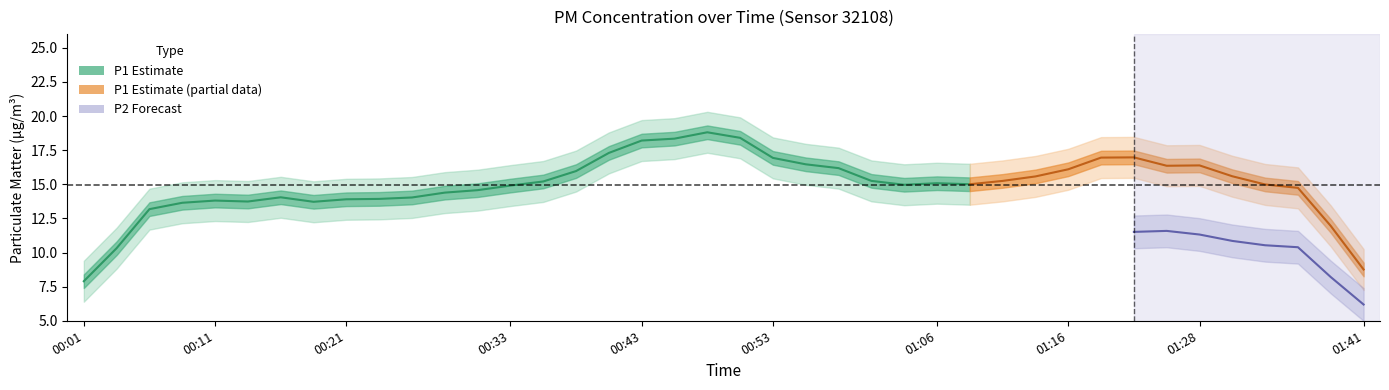

What is the approximate value of P2 at 01:01?

11.4